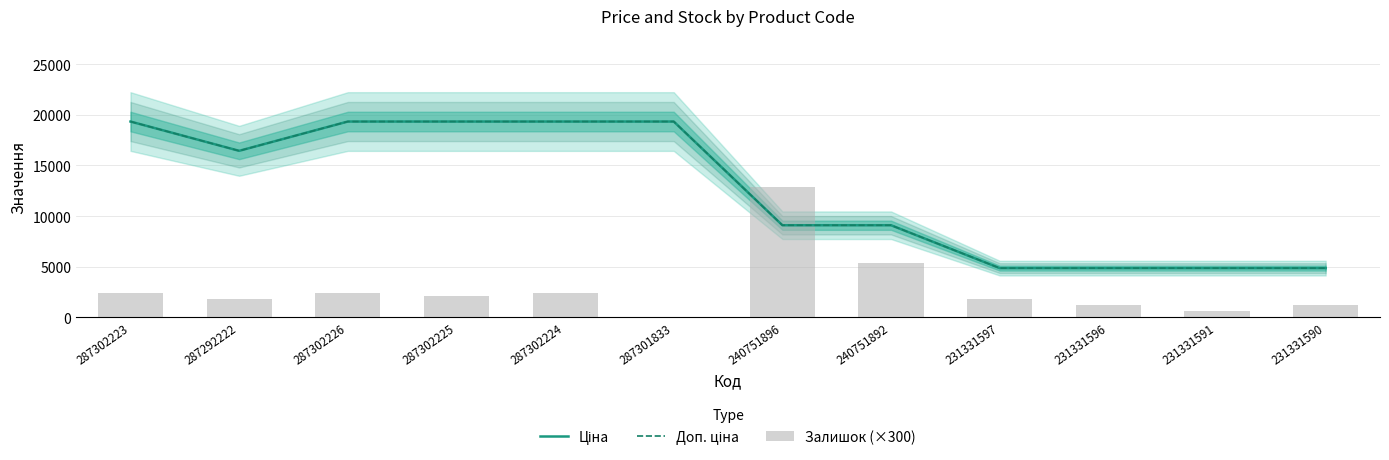

Reading left to right, list all the values displayed in this chart.

Ціна: 287302223=19343.1	287292222=16448.2	287302226=19343.1	287302225=19343.1	287302224=19343.1	287301833=19343.1	240751896=9092.0	240751892=9092.0	231331597=4853.3	231331596=4853.3	231331591=4853.3	231331590=4853.3
Доп. ціна: 287302223=19343.1	287292222=16448.2	287302226=19343.1	287302225=19343.1	287302224=19343.1	287301833=19343.1	240751896=9092.0	240751892=9092.0	231331597=4853.0	231331596=4853.0	231331591=4853.0	231331590=4853.0
Залишок (×300): 287302223=2400.0	287292222=1800.0	287302226=2400.0	287302225=2100.0	287302224=2400.0	287301833=0.0	240751896=12900.0	240751892=5400.0	231331597=1800.0	231331596=1200.0	231331591=600.0	231331590=1200.0